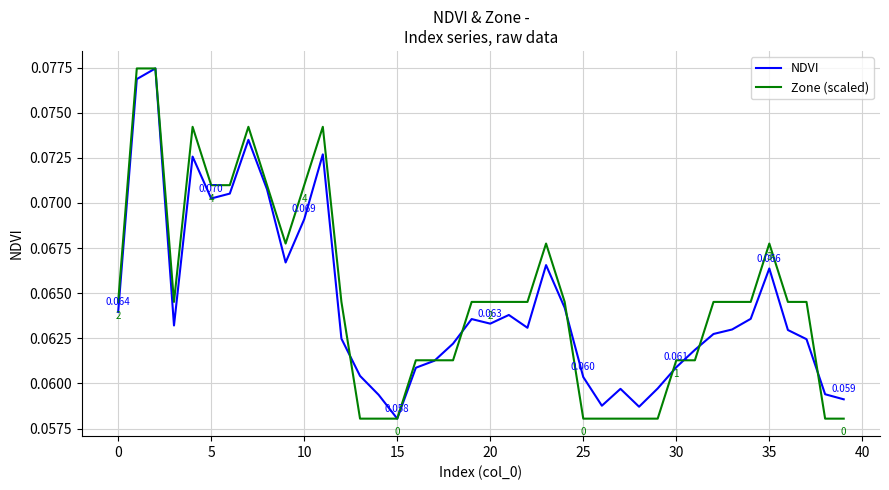

At how many categories does at least one series exceed 0?

40